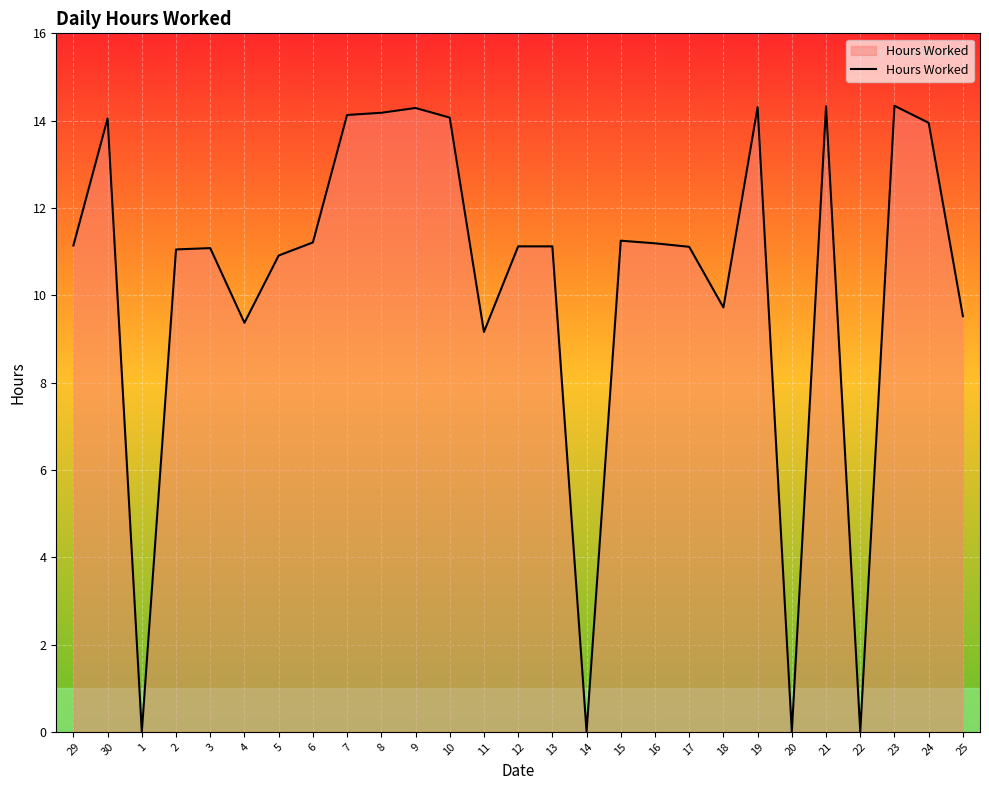

The chart shows a value of 15.3 at 3. True or false?

False